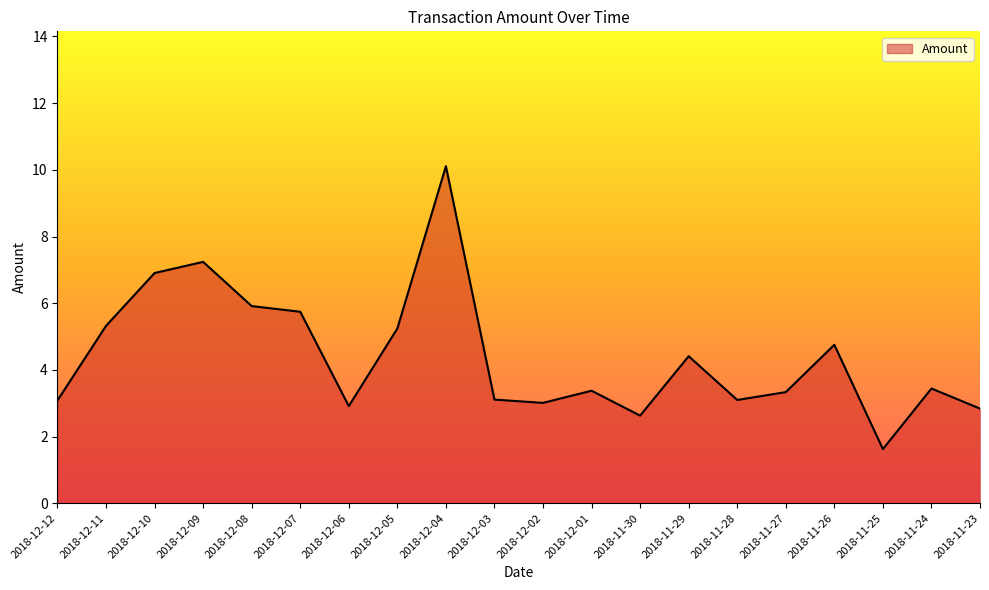

Does the chart display data point markers on the line(s)?

No